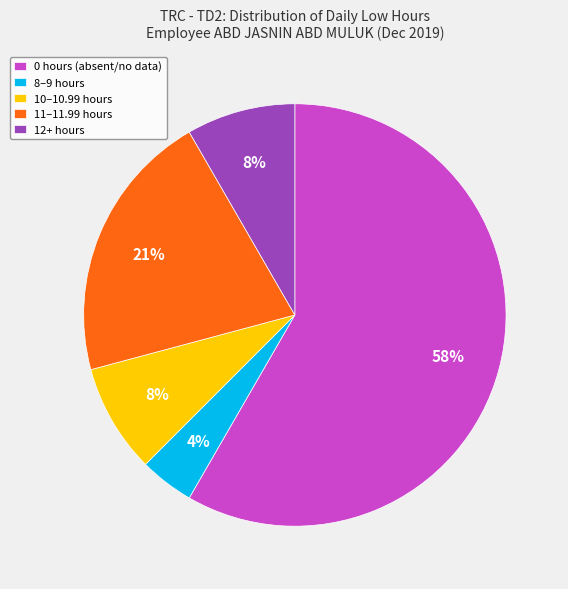

To the nearest percent, what is the average slice percentage?

20%